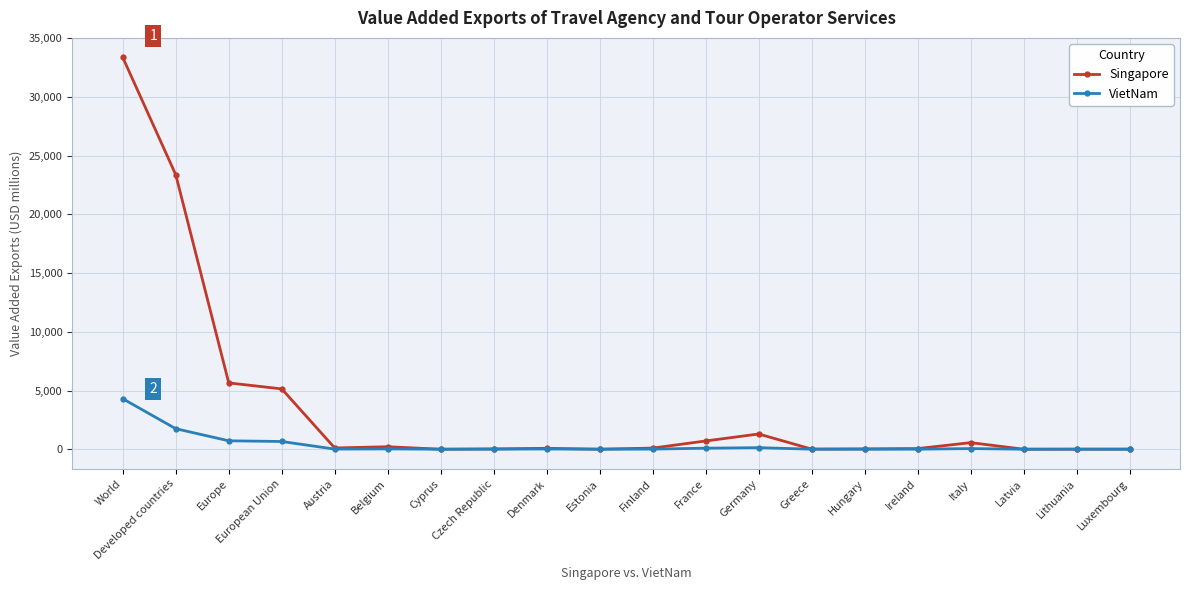

What is the minimum value for Singapore?

2.7